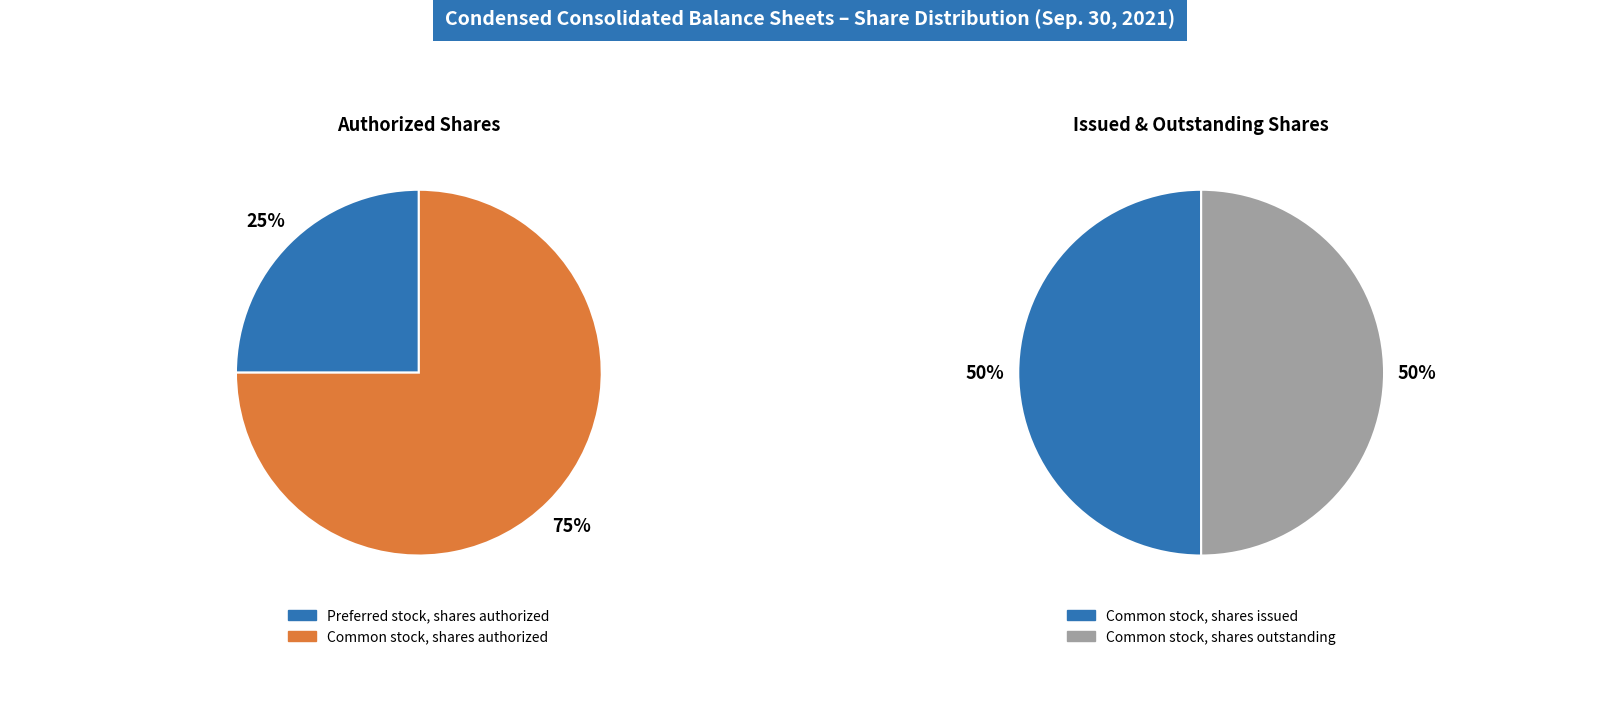

What is the change in value from Preferred stock, shares authorized to Common stock, shares authorized?

+50000000